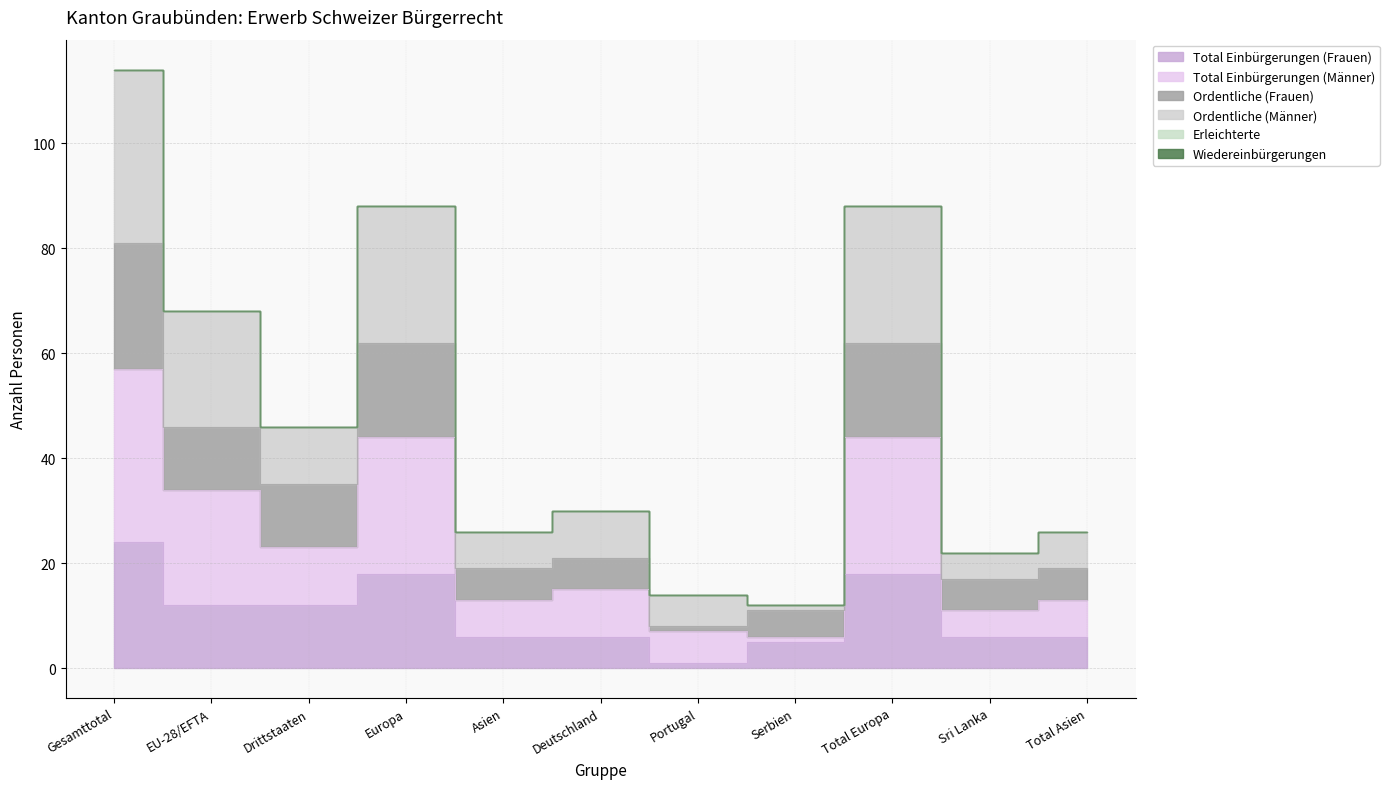

Where is the first local minimum for Total Einbürgerungen (Frauen)?

Portugal